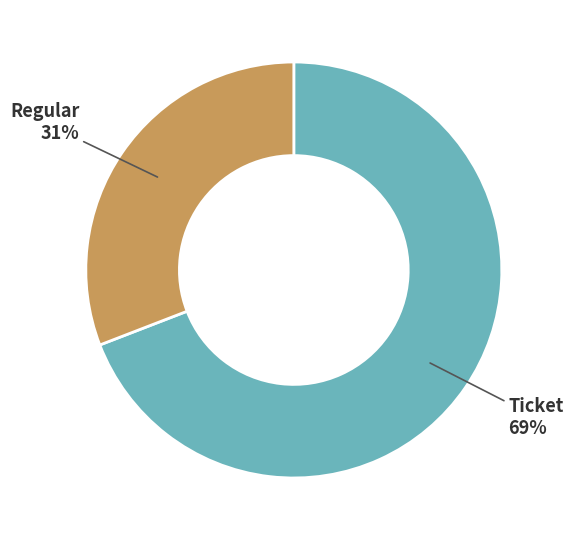

How many segments does this pie chart have?

2